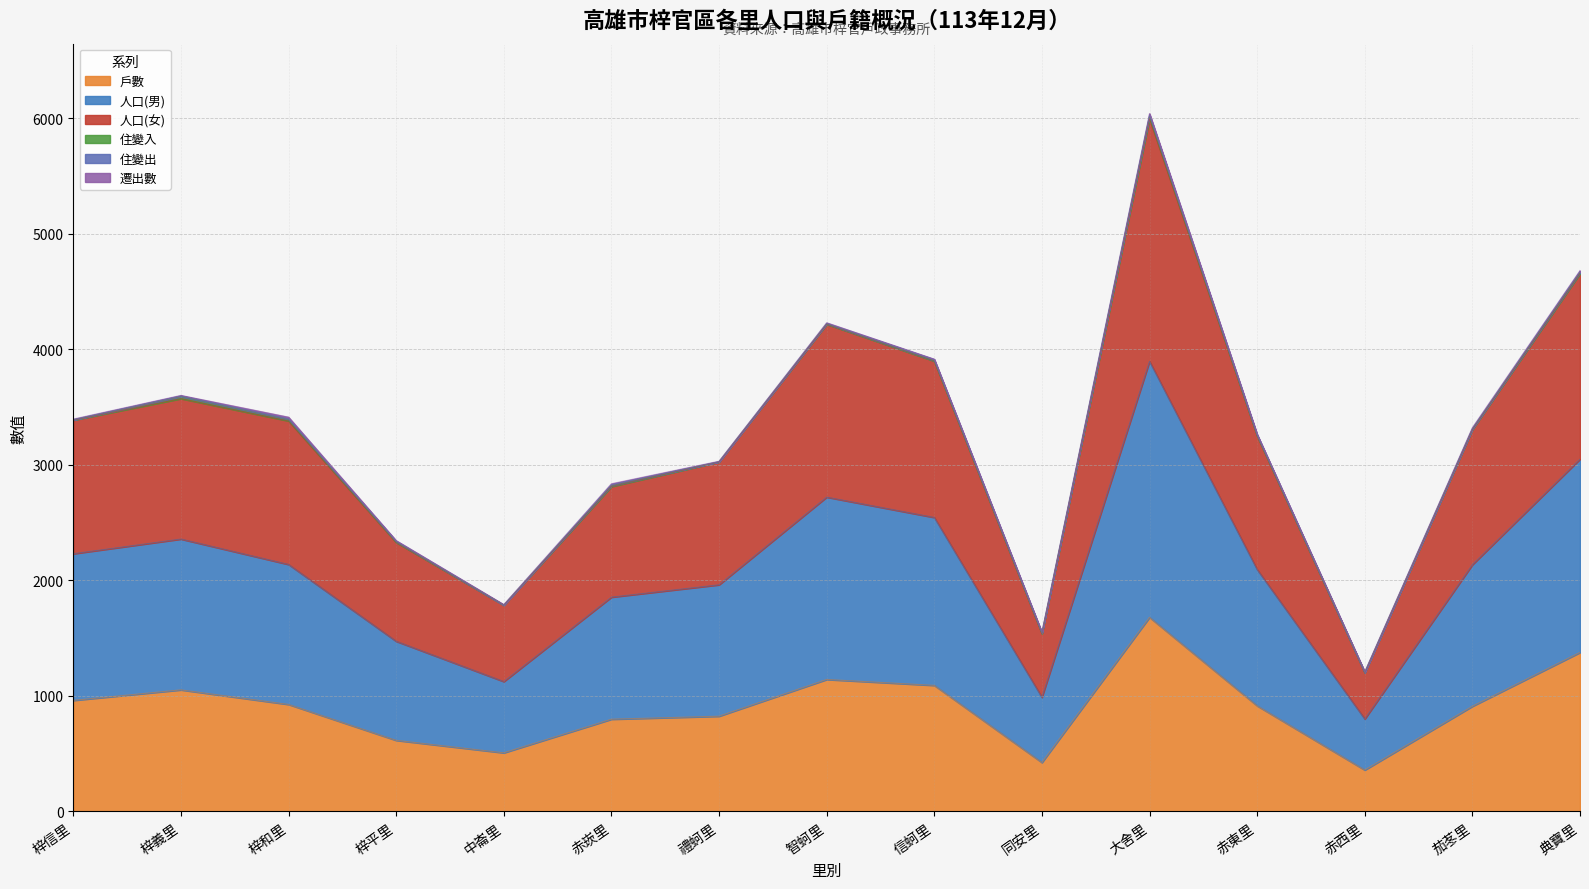

At 同安里, list the series in order from largest to smallest.

人口(女), 人口(男), 戶數